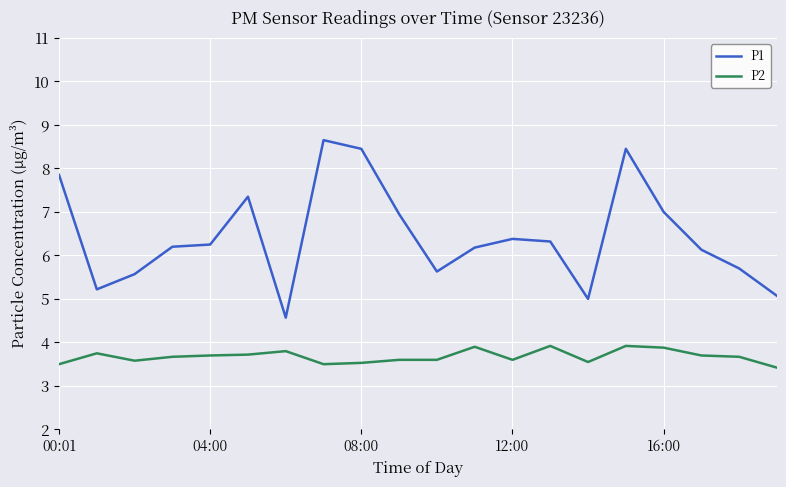

Which series has the largest total across all categories?

P1